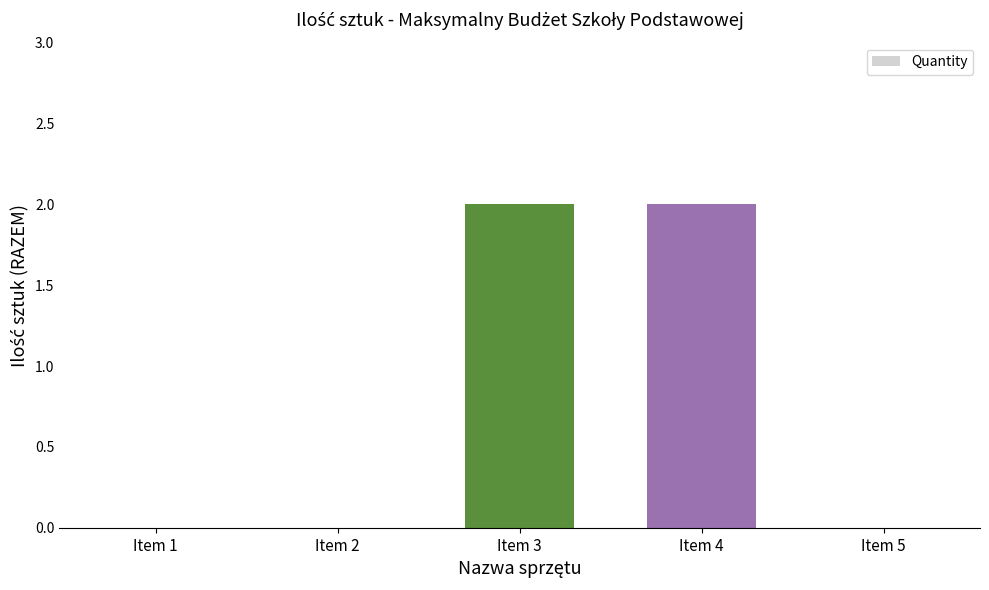

What is the sum of all values?

4